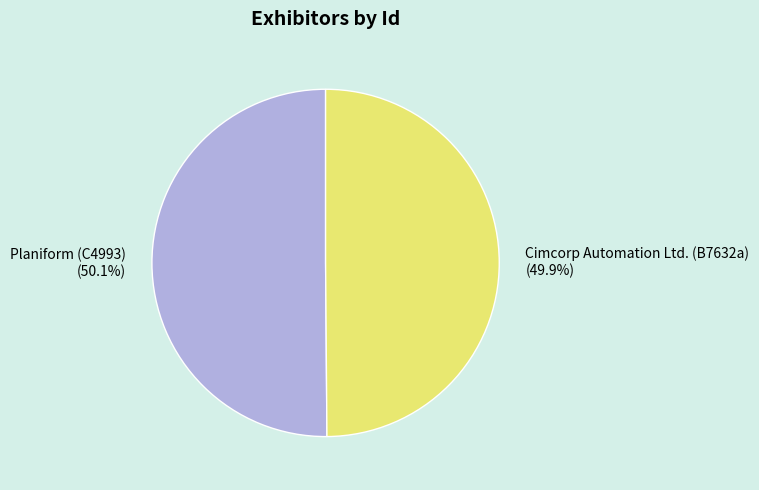

True or false: Cimcorp Automation Ltd. (B7632a) accounts for 59% of the total.

False